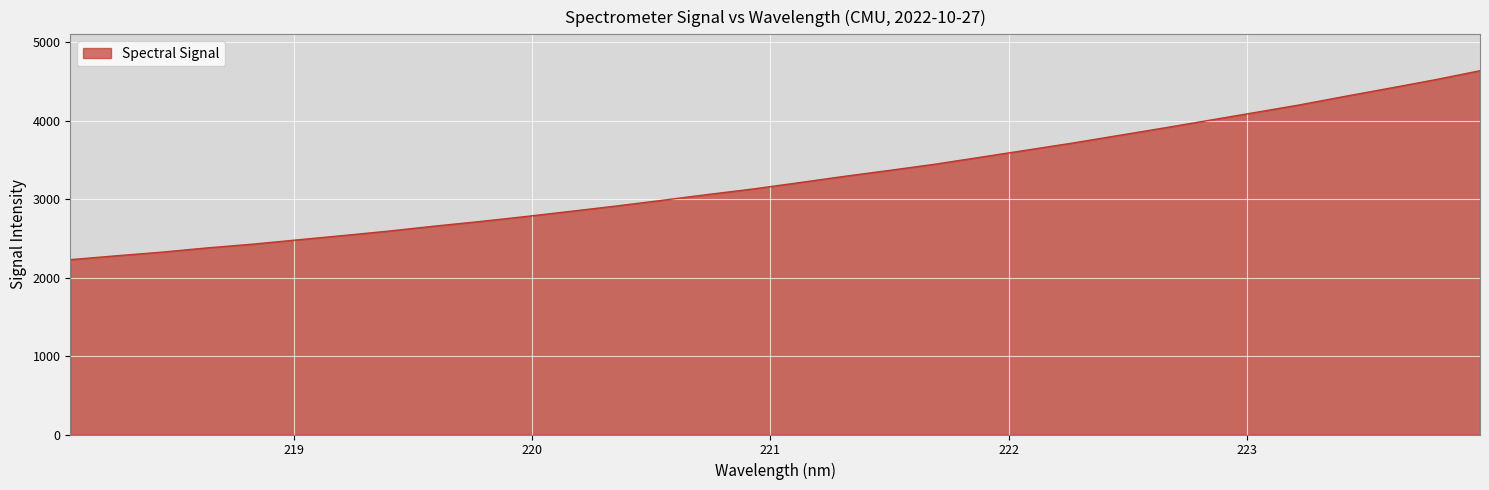

What is the smallest value displayed?

2229.9